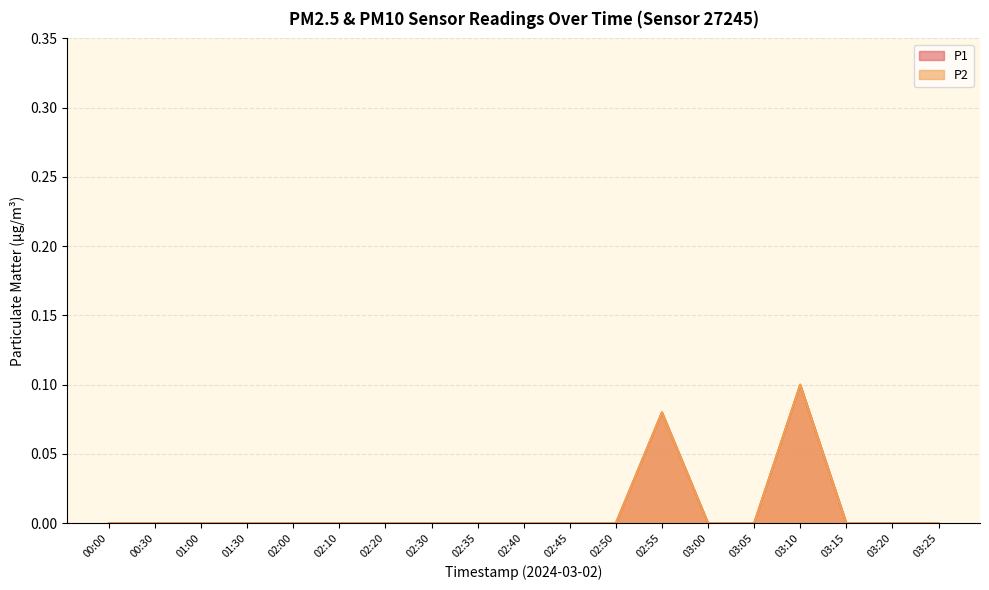

What is the sum of all P1 values?

0.2